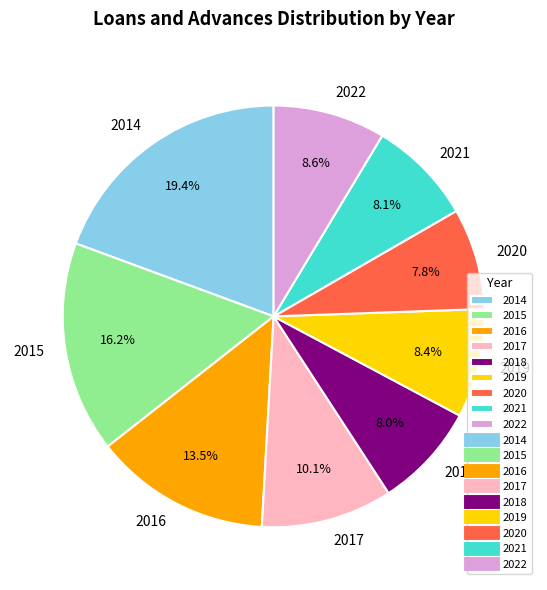

Which category has the biggest portion of the pie?

2014